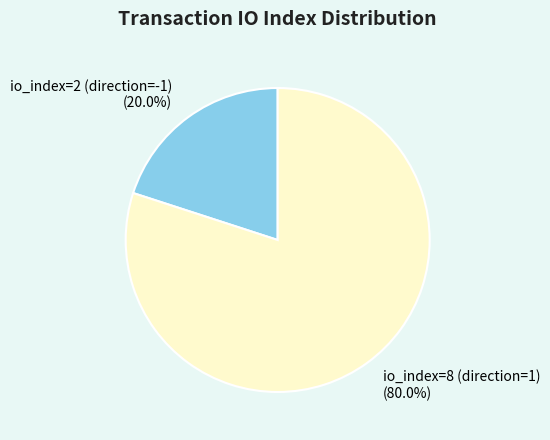

Does any single category account for the majority?

Yes